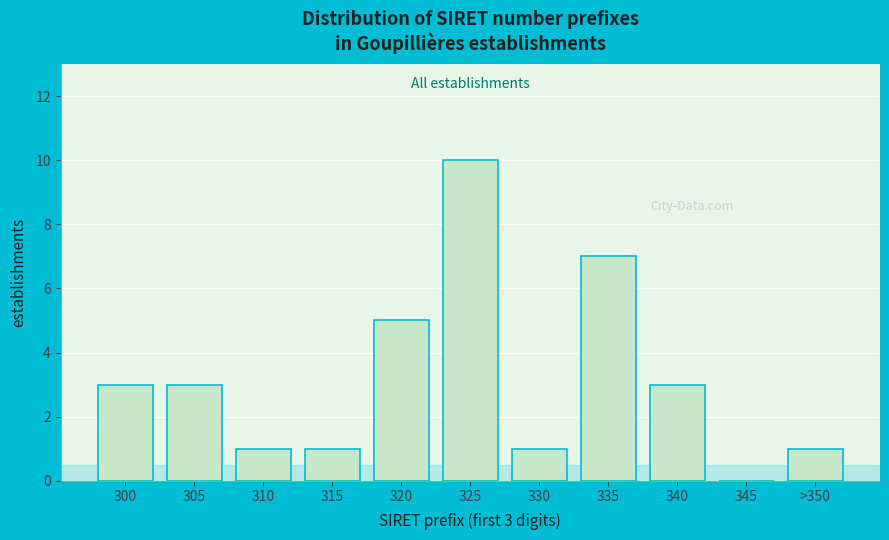

Reading right to left, what are all the values shown in this chart?

>350=1	345=0	340=3	335=7	330=1	325=10	320=5	315=1	310=1	305=3	300=3